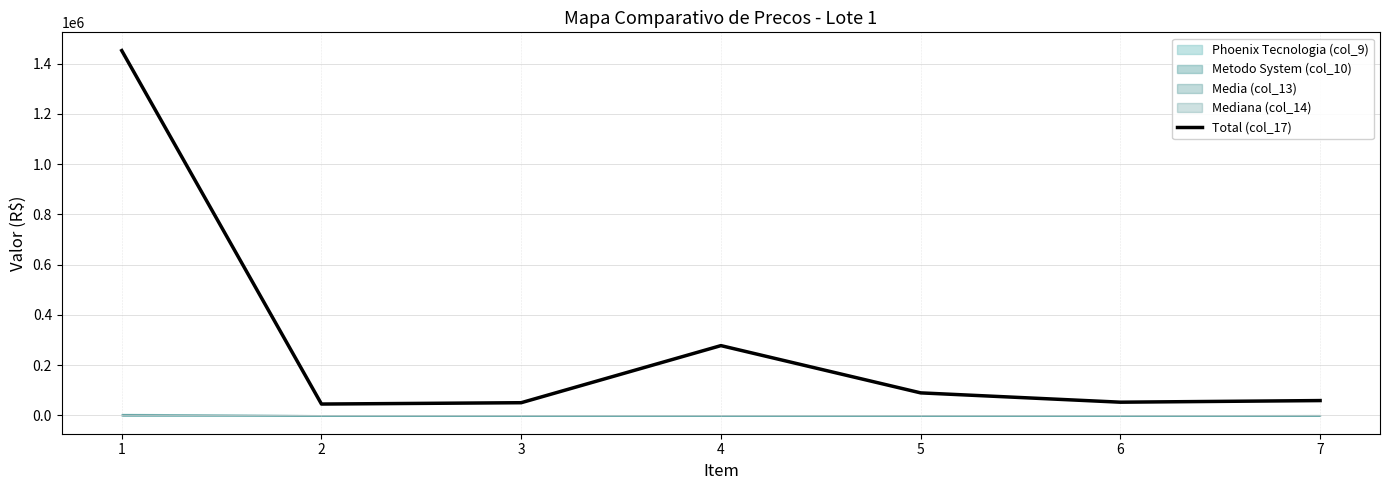

Where is the first local maximum?

4